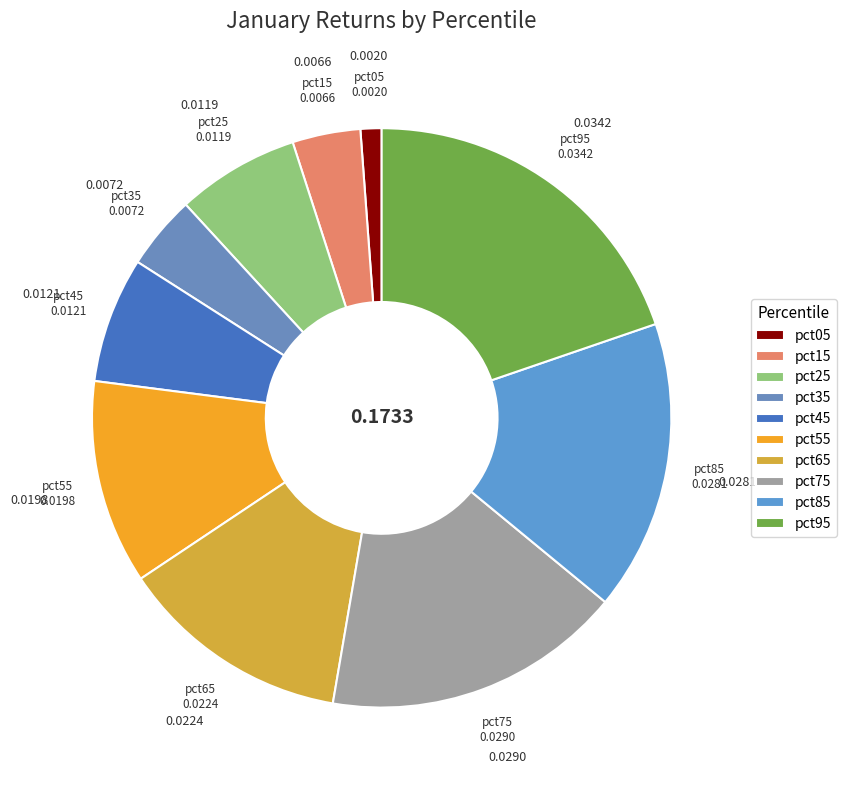

Combined, do pct65 and pct25 account for over 50%?

No